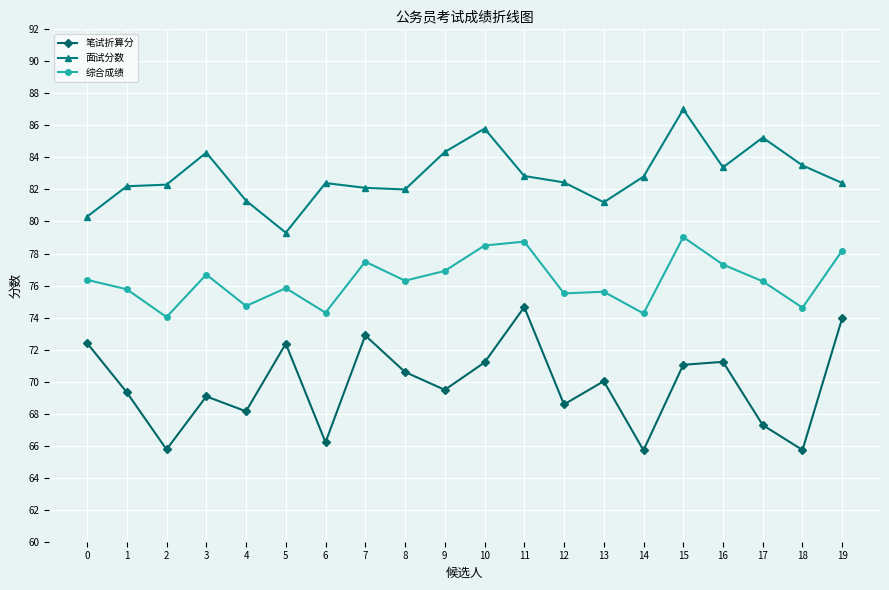

The 笔试折算分 series shows 74.0 at 19. True or false?

True